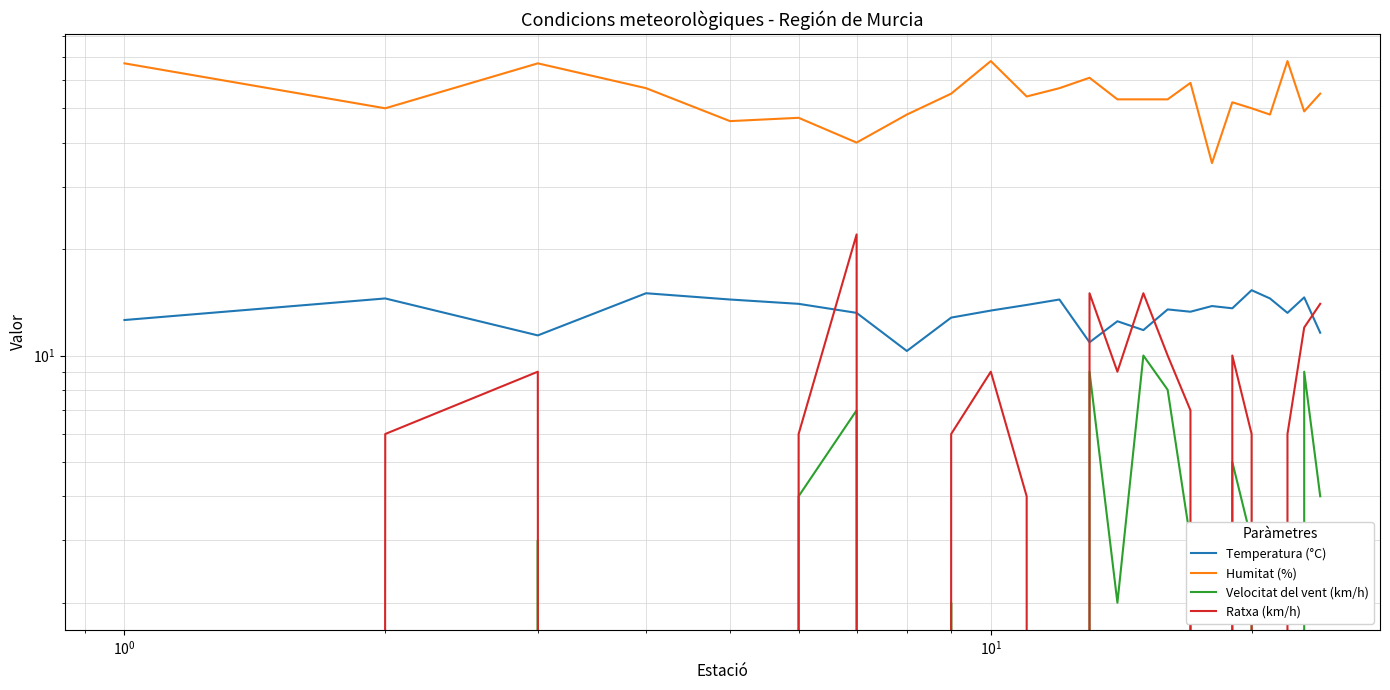

How many data points does each series have?

24